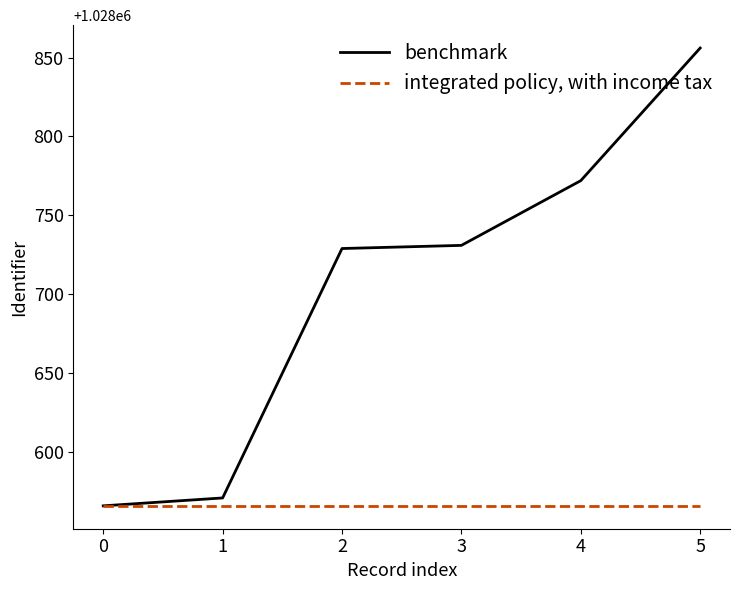

What are all the series names shown in the legend?

benchmark, integrated policy, with income tax